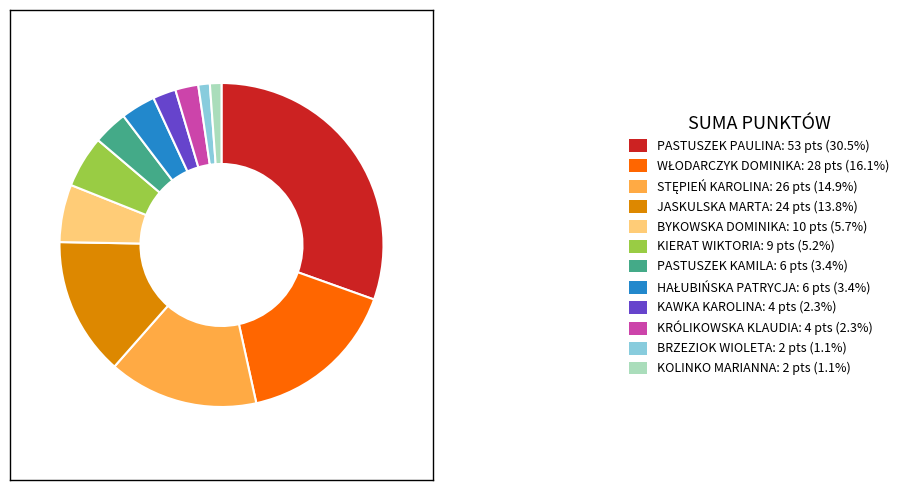

Is the sum of BRZEZIOK WIOLETA: 2 pts (1.1%) and KOLINKO MARIANNA: 2 pts (1.1%) greater than half?

No